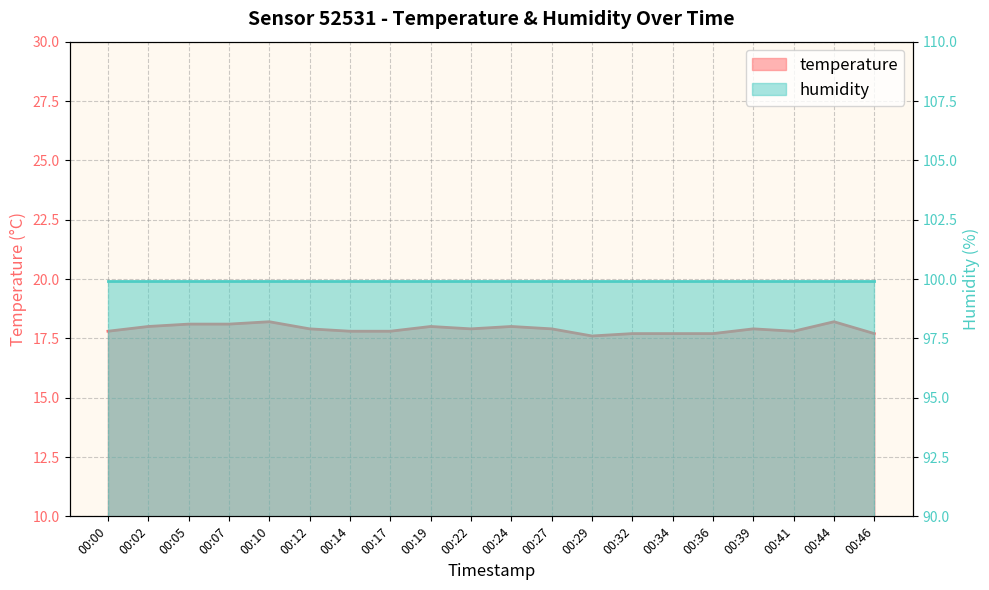

The value at 00:39 is 26.3. True or false?

False